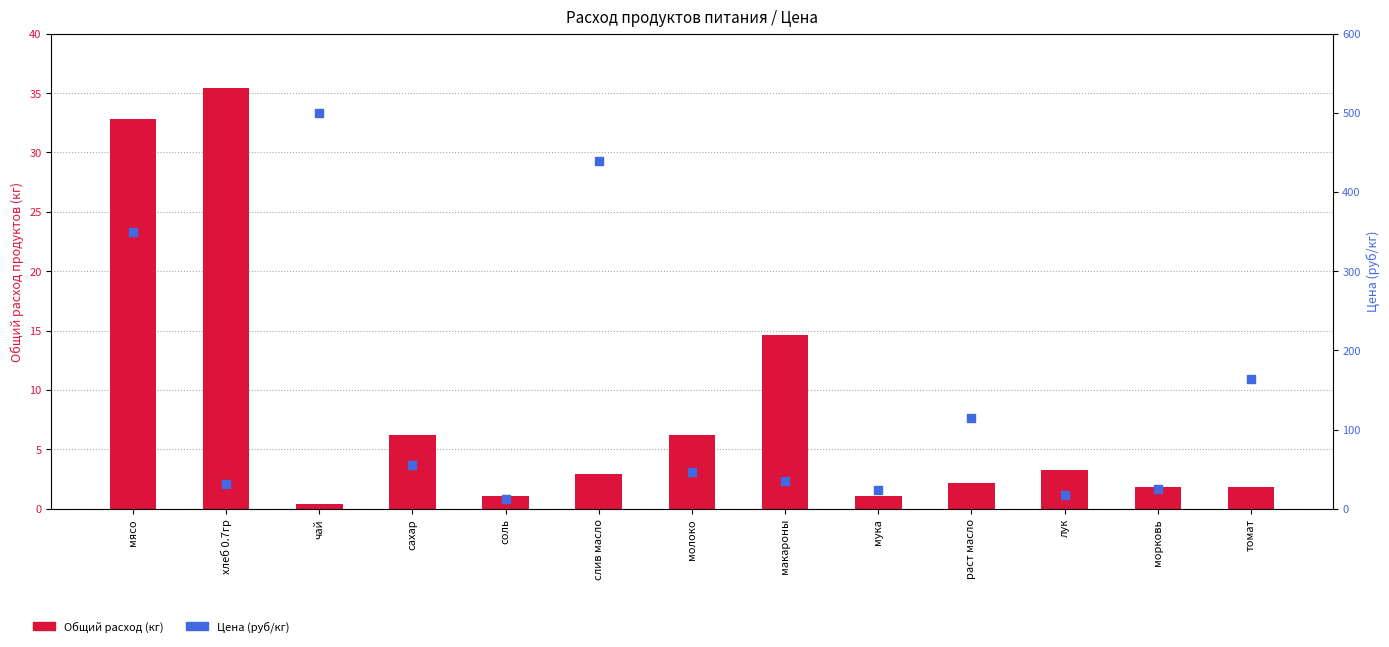

At how many categories does at least one series exceed 116?

4